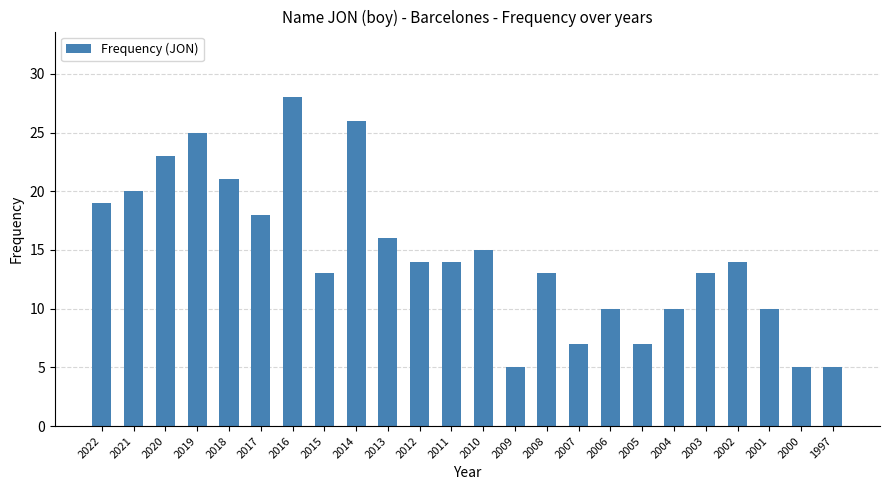

At which category does the chart reach its peak across all series?

2016